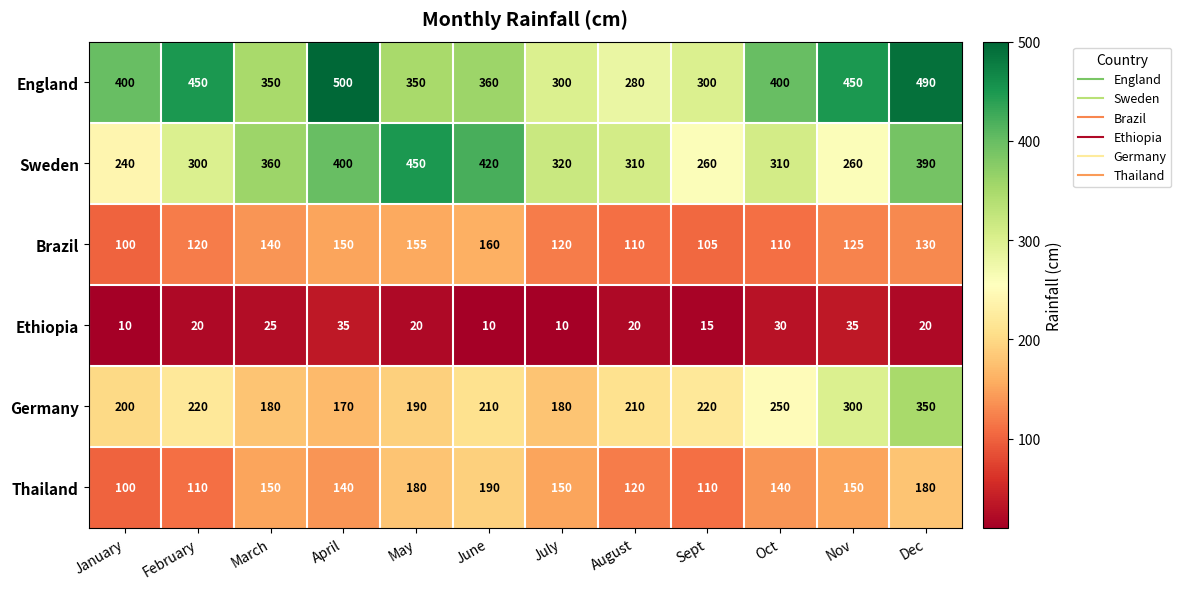

The value of Ethiopia at Nov is 35. True or false?

True